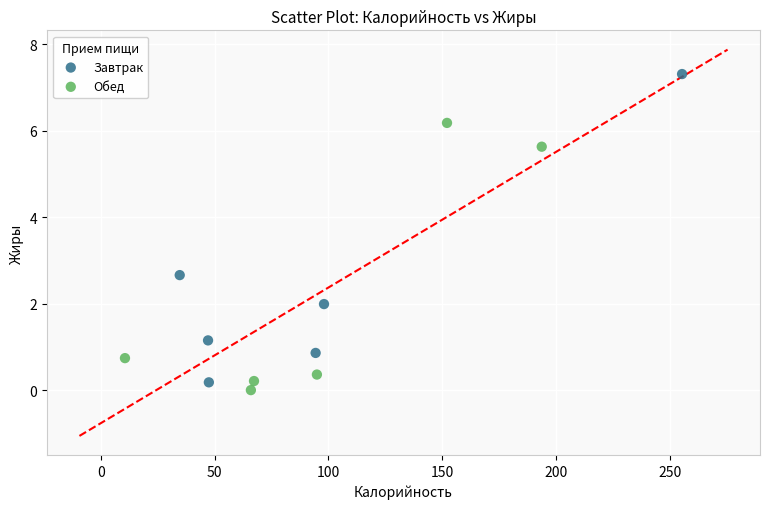

What are all the series names shown in the legend?

Завтрак, Обед